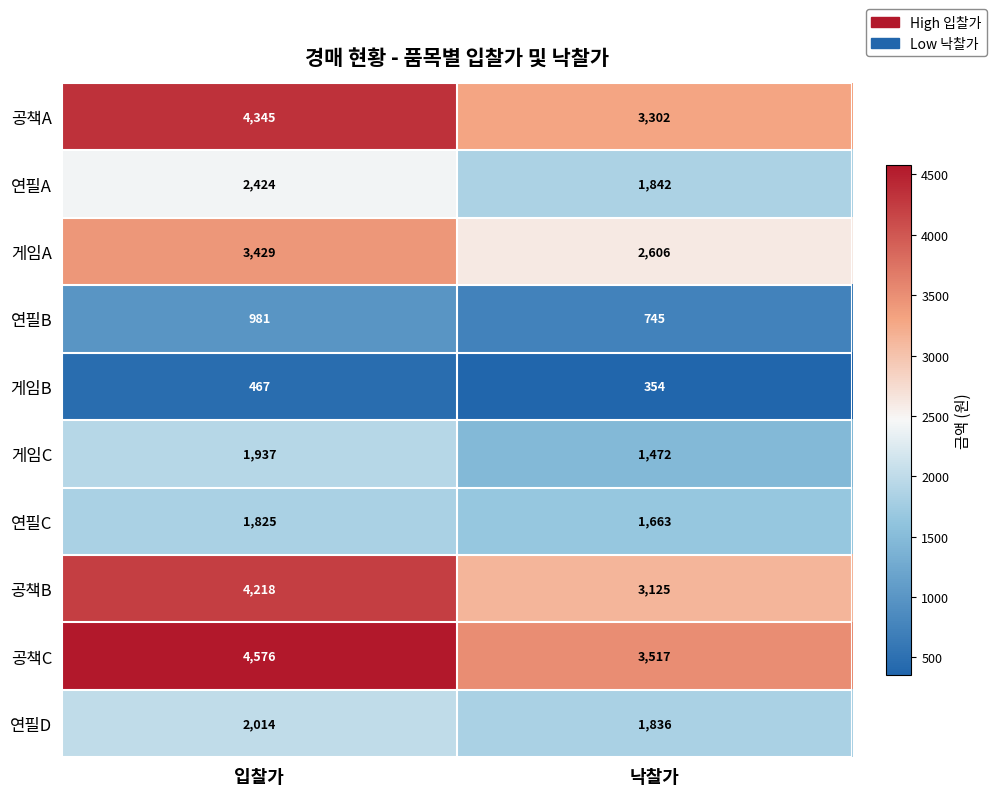

Is it true that 연필C equals 663 at 입찰가?

False